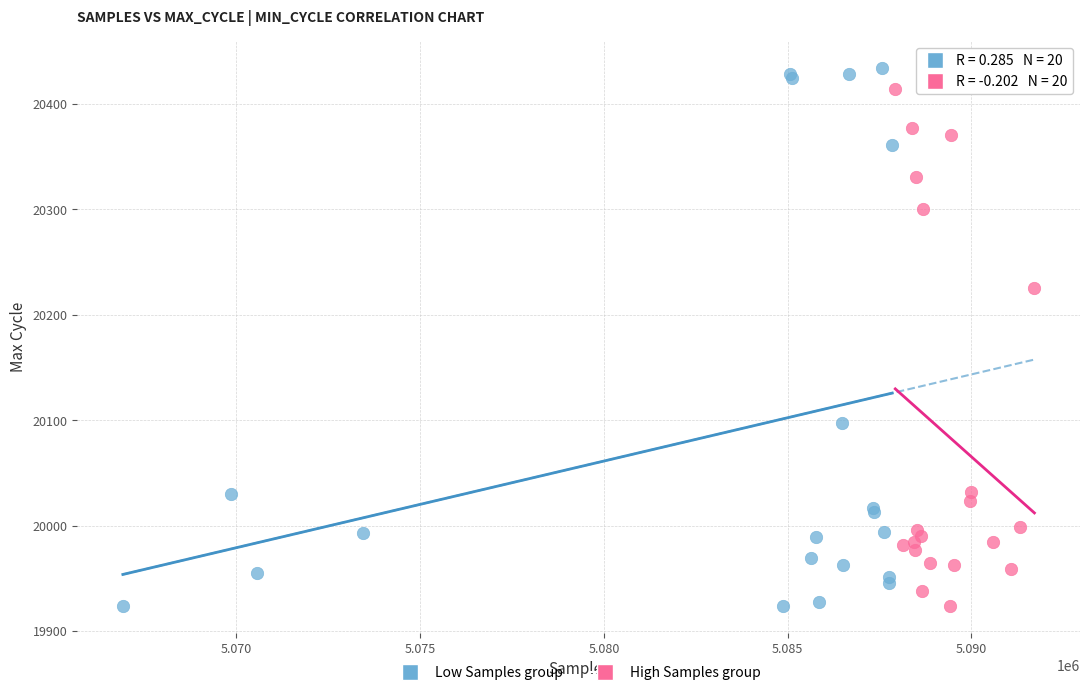

Which series reaches the maximum Y coordinate?

Low Samples group